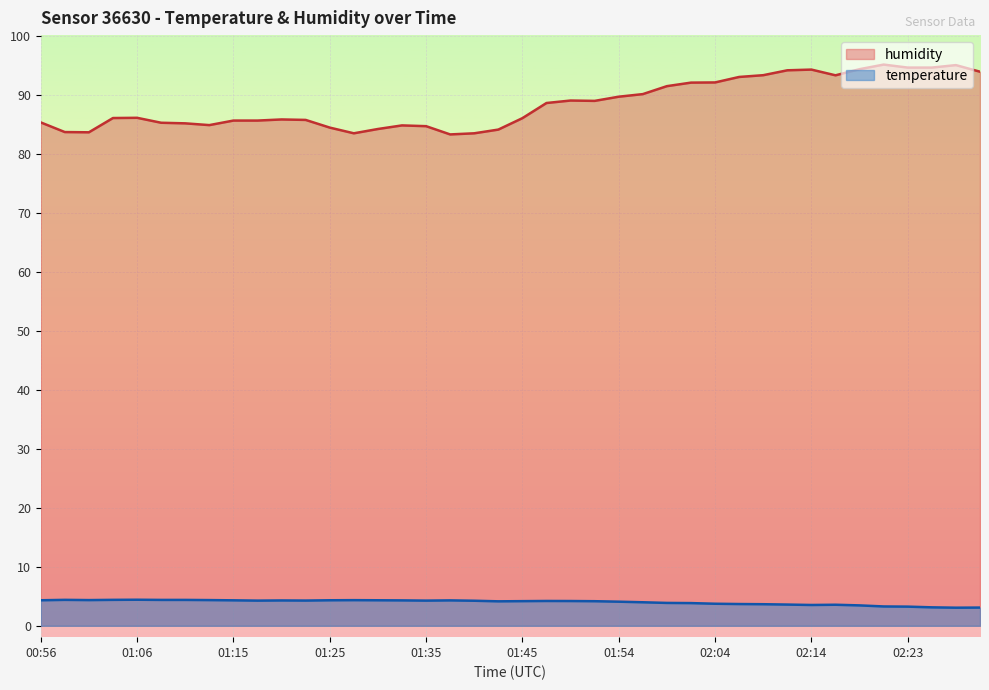

Which series has the widest spread of values?

humidity